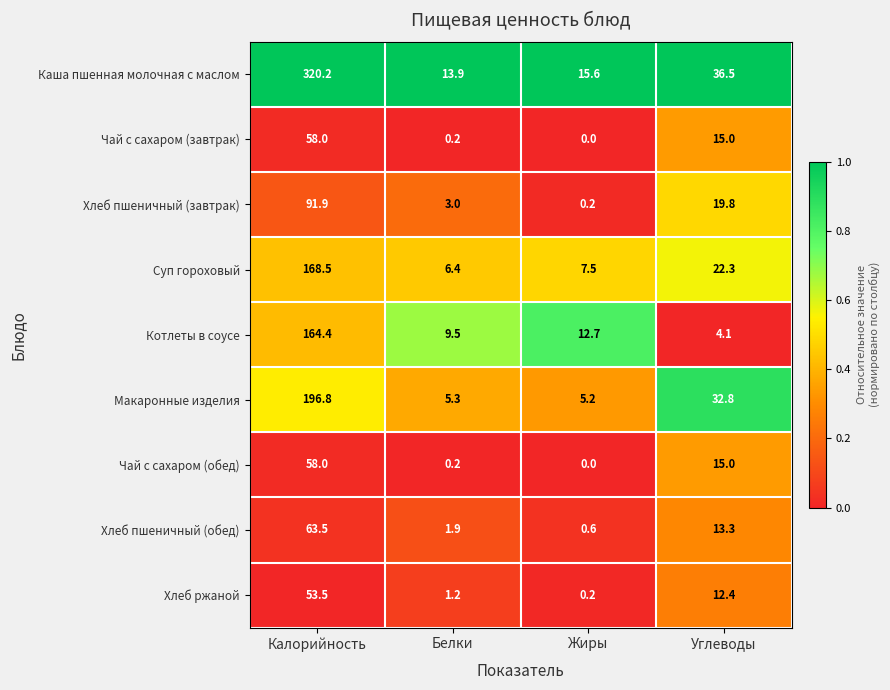

True or false: Хлеб ржаной has a value of 0.2 at Жиры.

True